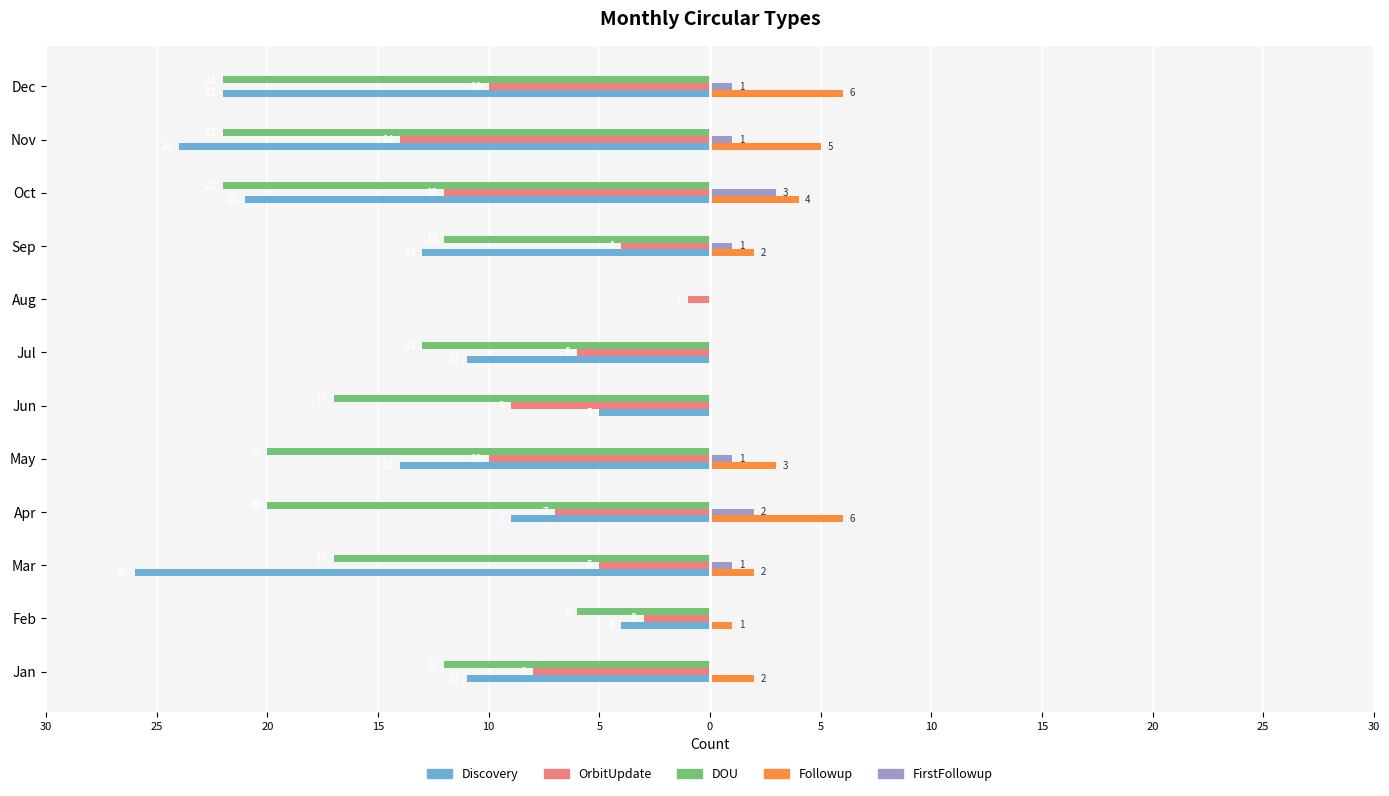

What are all the series names shown in the legend?

Discovery, OrbitUpdate, DOU, Followup, FirstFollowup